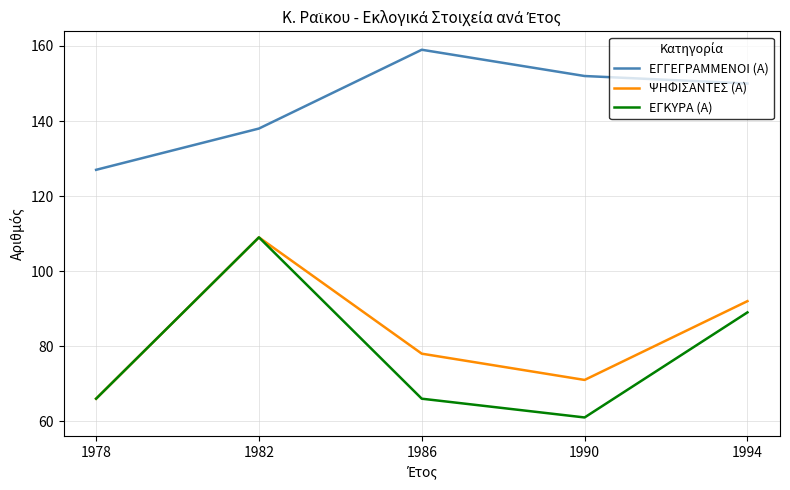

True or false: ΕΓΓΕΓΡΑΜΜΕΝΟΙ (Α) and ΨΗΦΙΣΑΝΤΕΣ (Α) intersect in this chart.

False